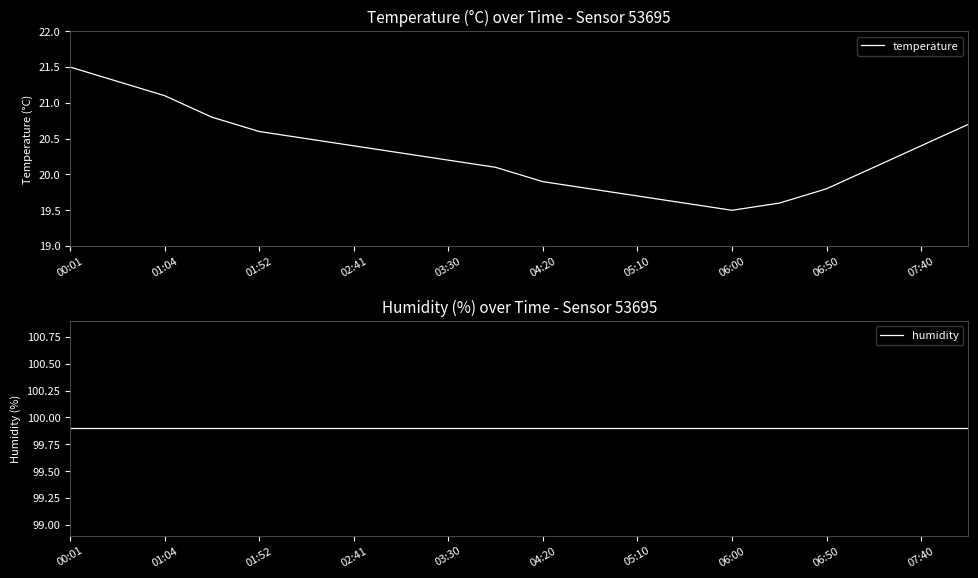

Which series has the largest total across all categories?

humidity